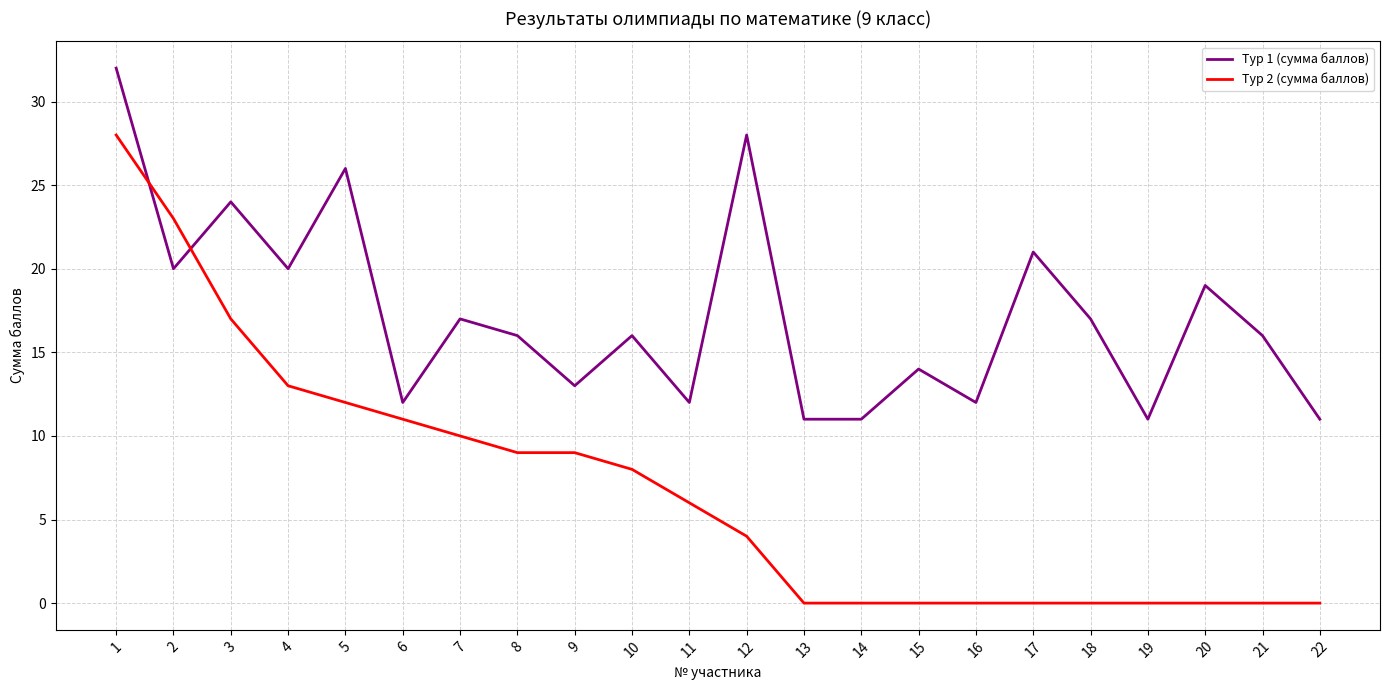

Count the number of data series in this chart.

2